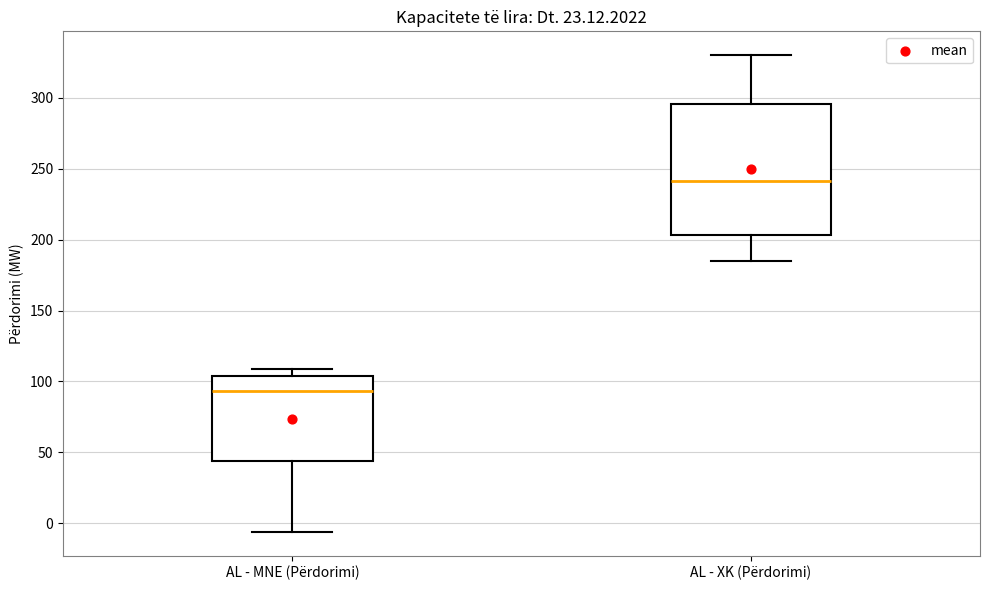

Which box's median line is the lowest?

AL - MNE (Përdorimi)